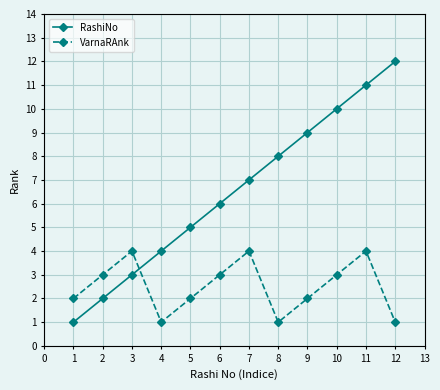

What is the difference between the highest and lowest values at 10?

7